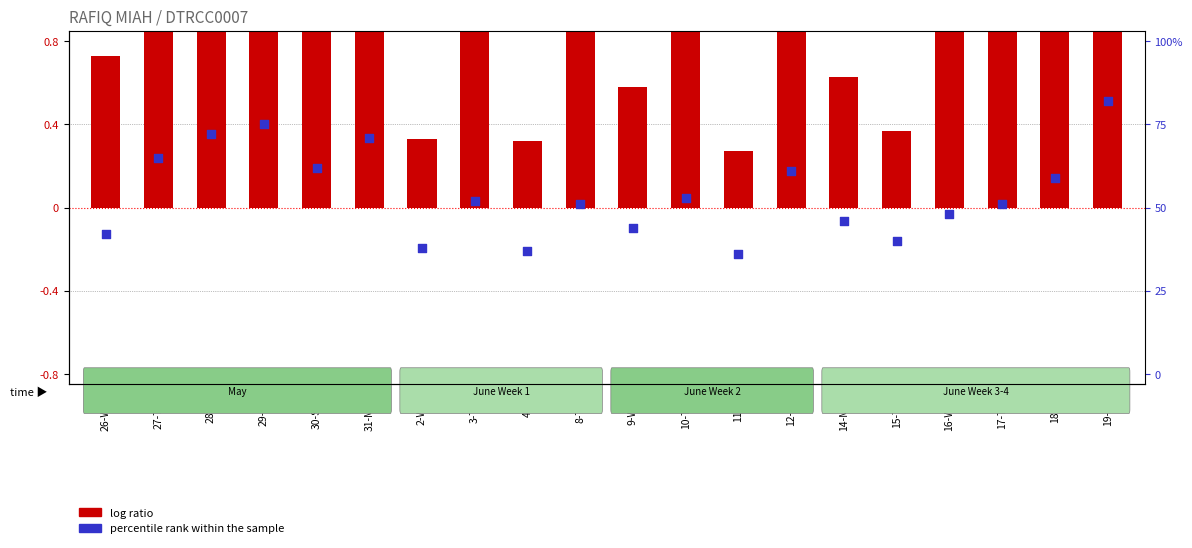

Is the value of log ratio at 9-Wed greater than the value of percentile rank within the sample at 19-Sat?

Yes